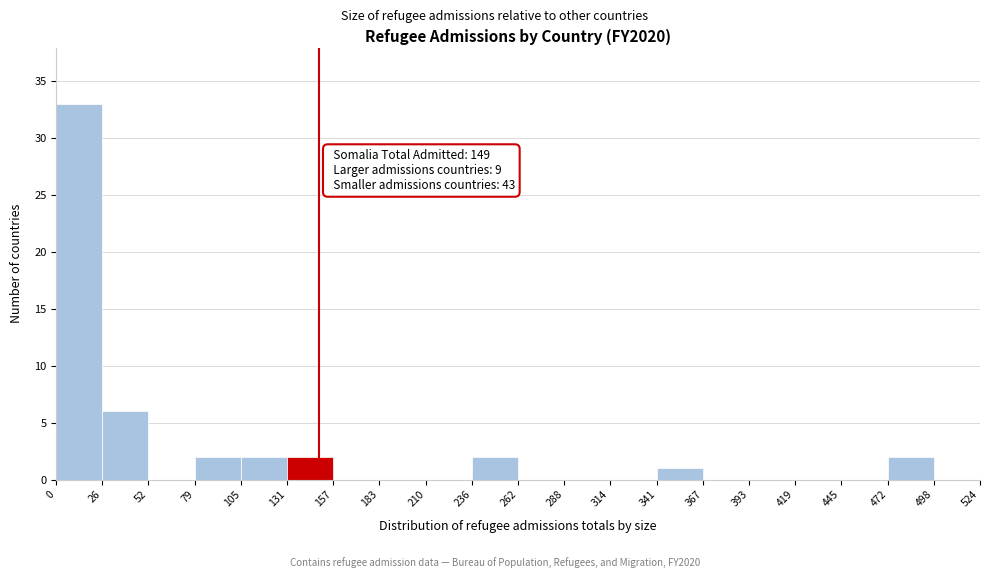

Over which range of the x-axis is the bar tallest?

0 to 26